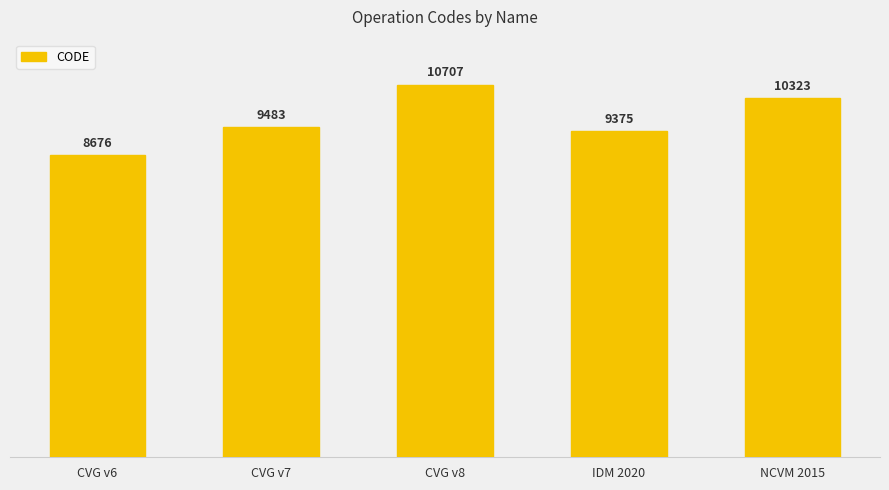

Which label corresponds to the smallest value in the chart?

CVG v6